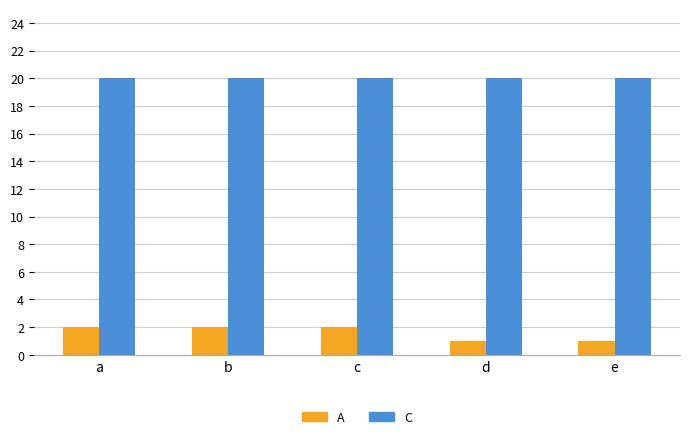

Are the bars horizontal?

No